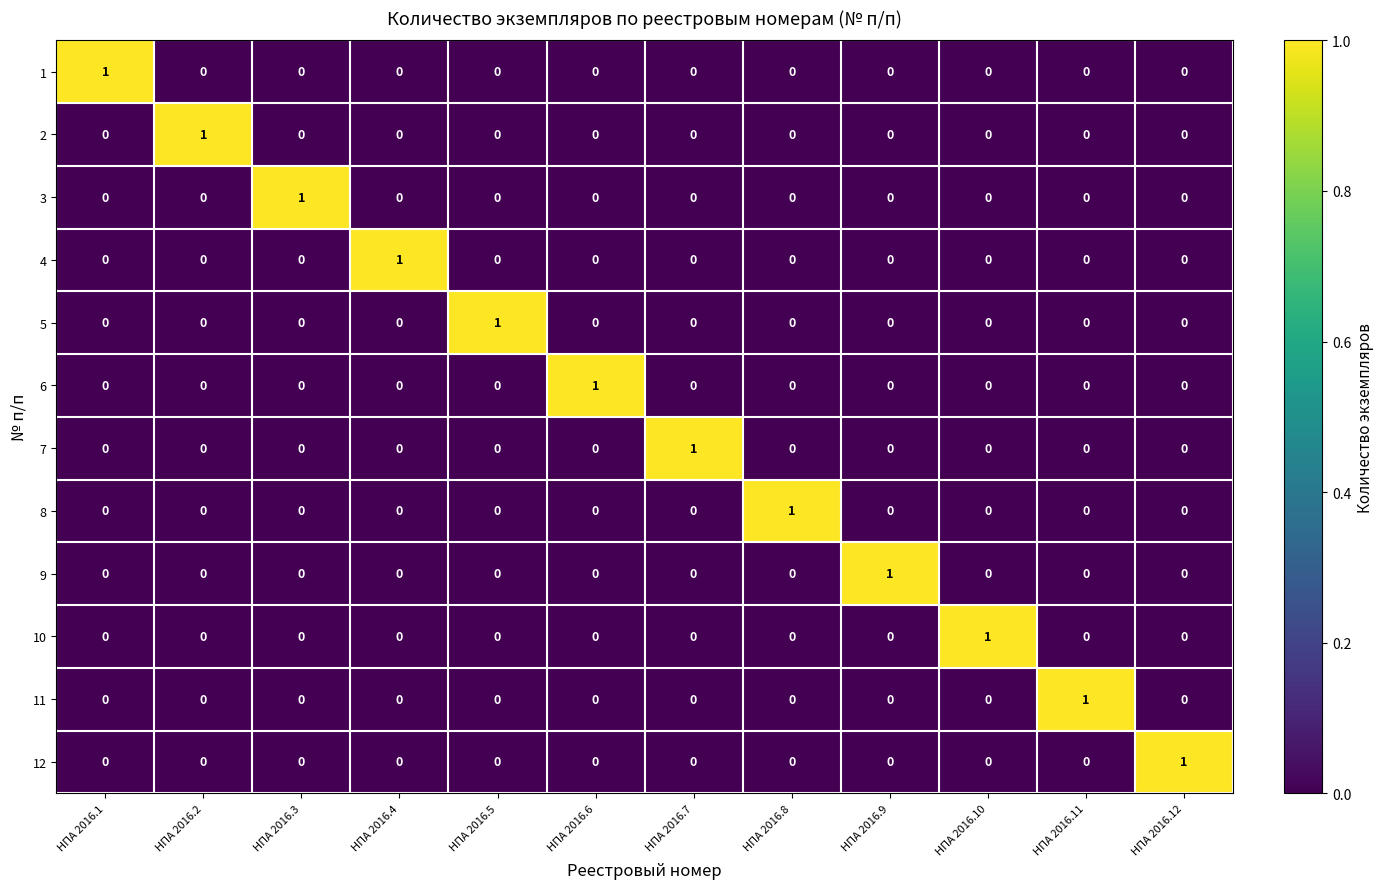

At how many categories does at least one series exceed 0?

12